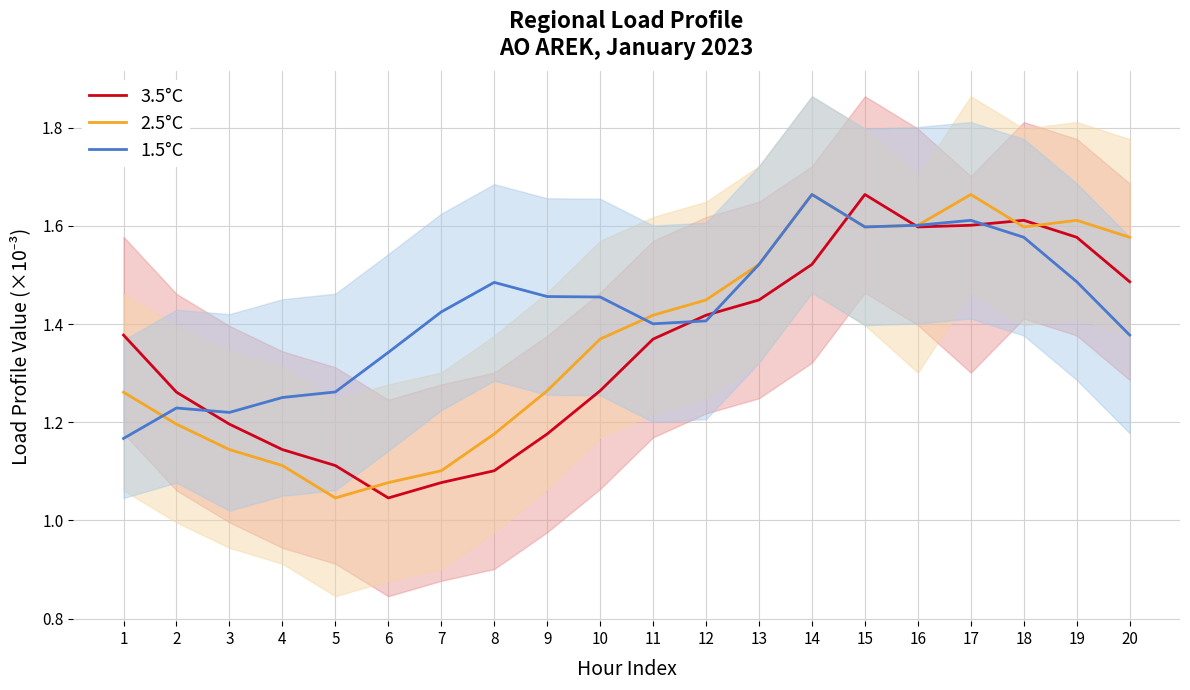

Count the number of categories in the chart.

20